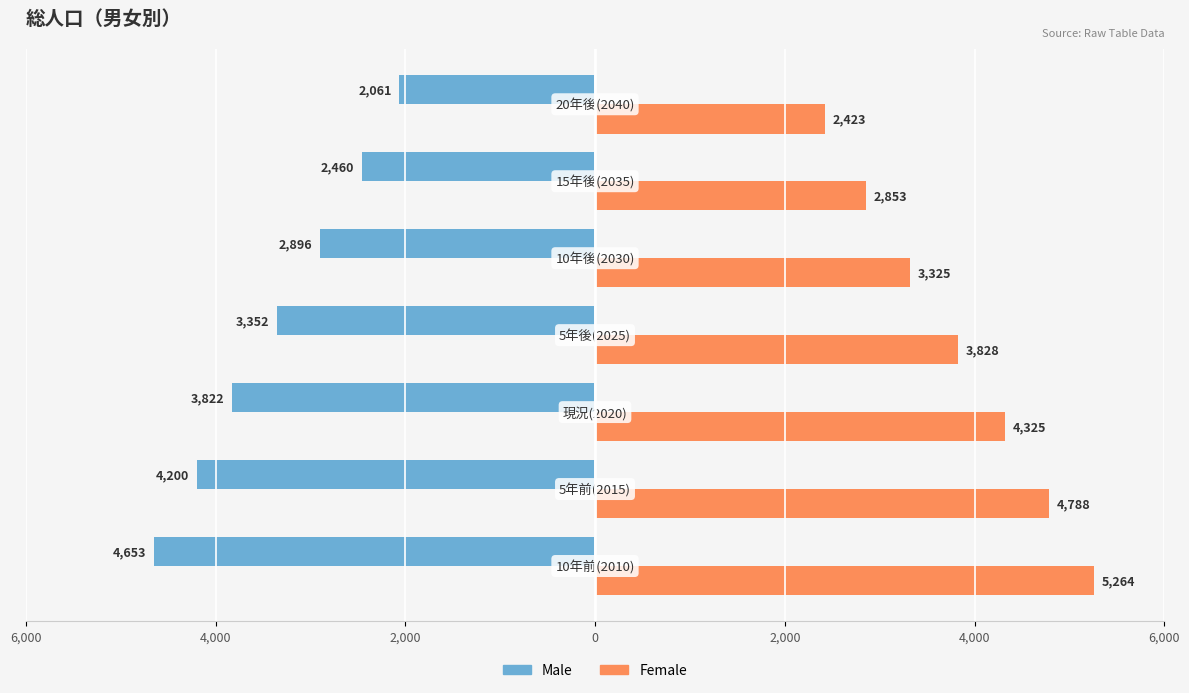

What are all the series names shown in the legend?

Male, Female